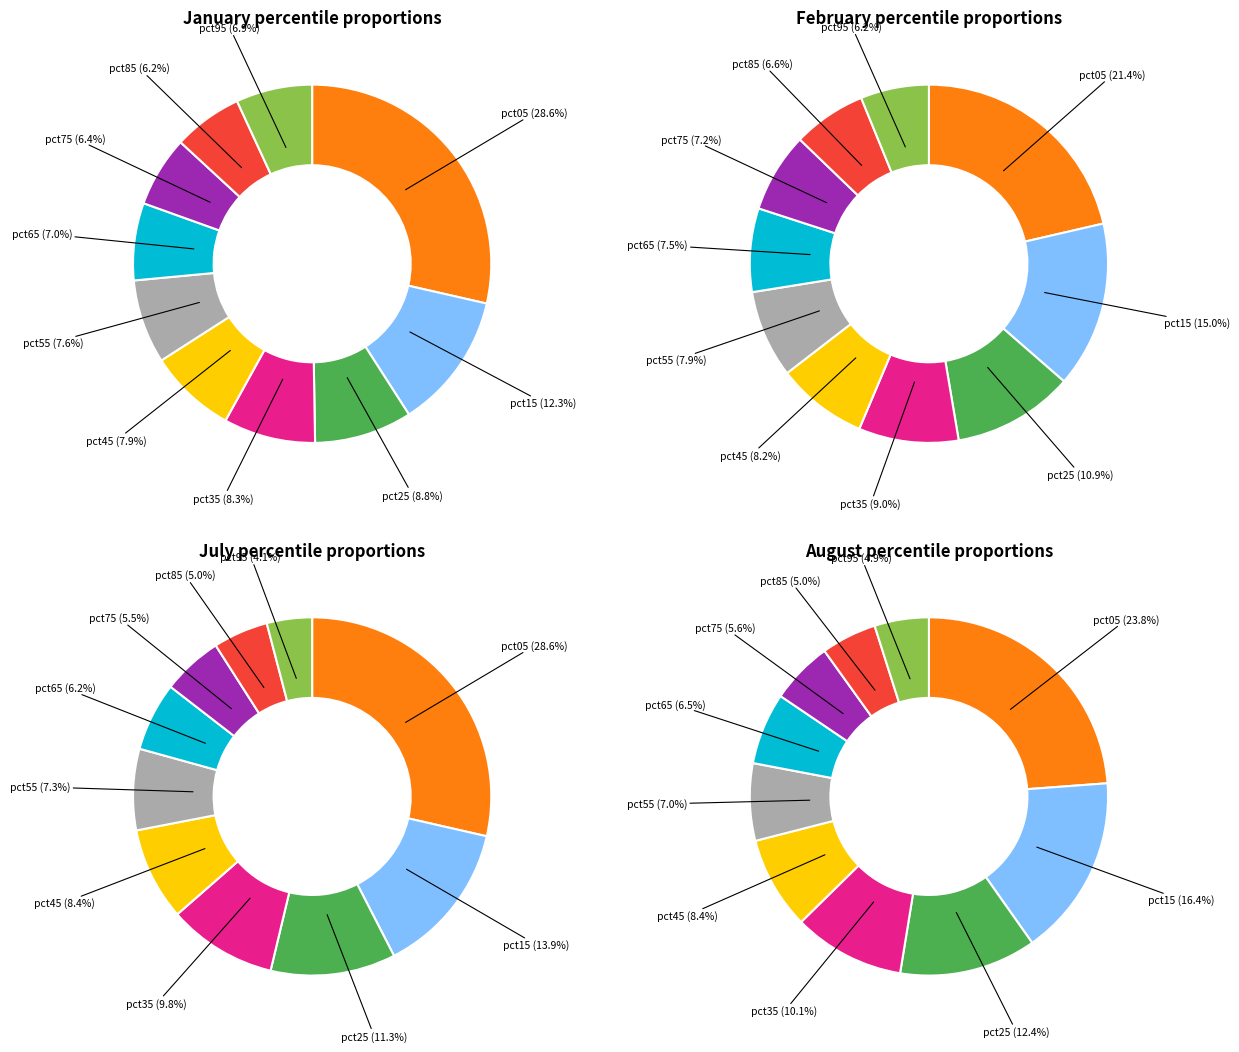

The pct15 slice represents 8% of the pie. True or false?

False